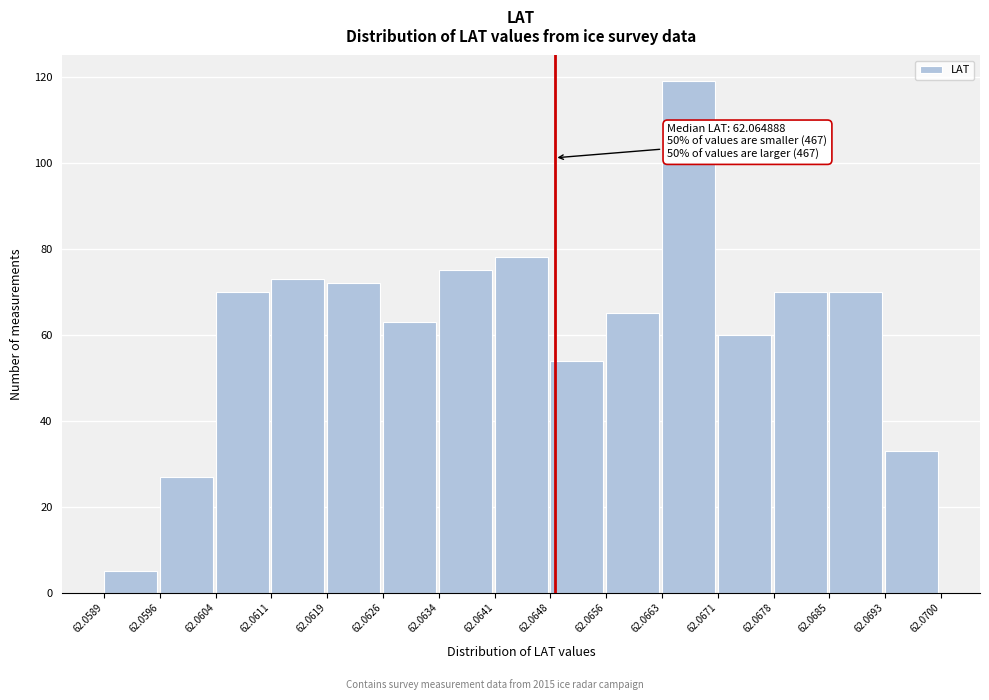

Over which range of the x-axis is the bar tallest?

62.0663 to 62.0671